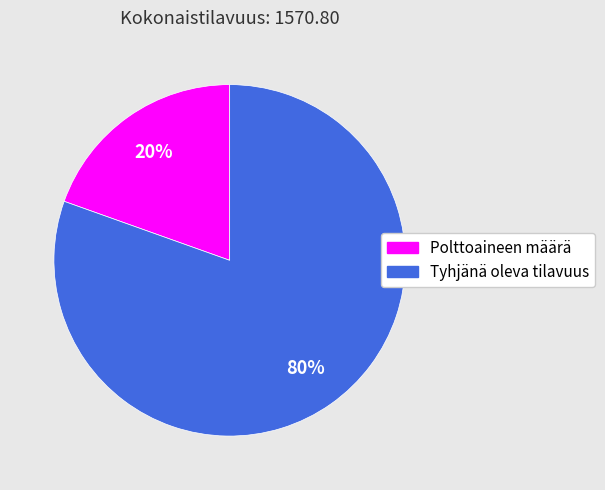

Rank the categories by value from lowest to highest.

Polttoaineen määrä, Tyhjänä oleva tilavuus